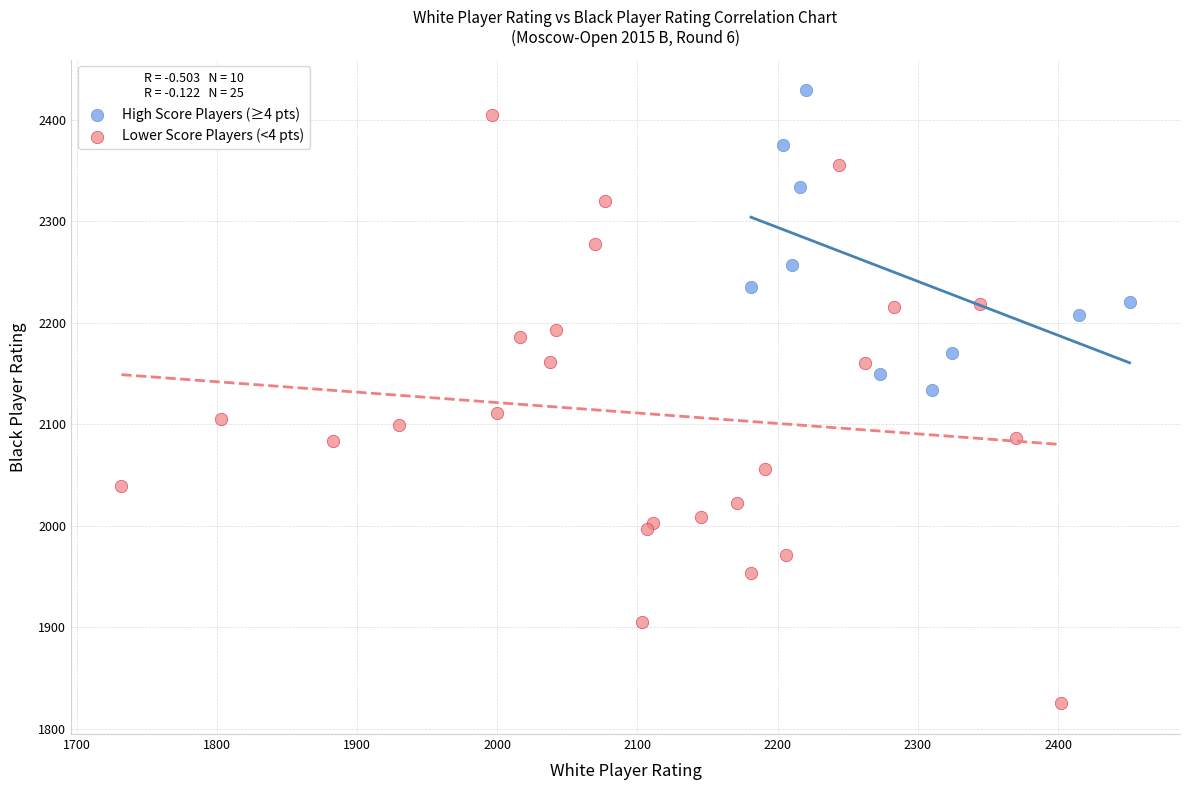

Which series contains the lowest Y value?

Lower Score Players (<4 pts)